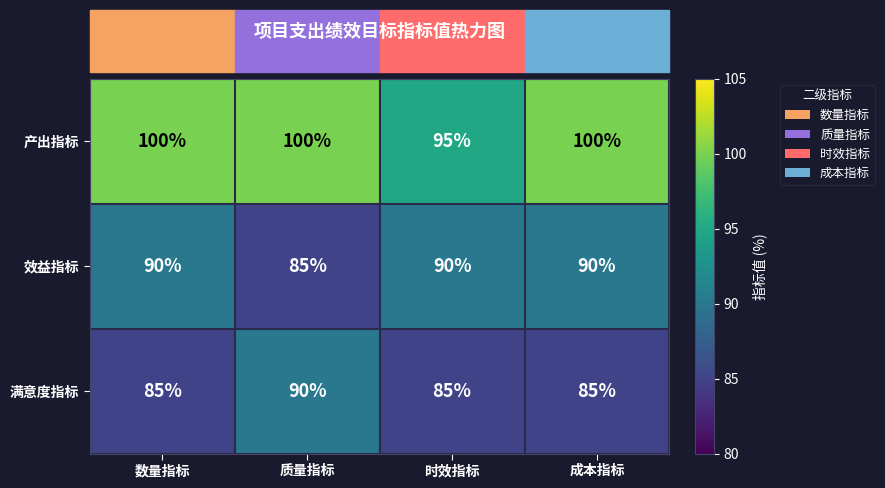

What is the difference between the maximum and minimum values in the 效益指标 series?

5